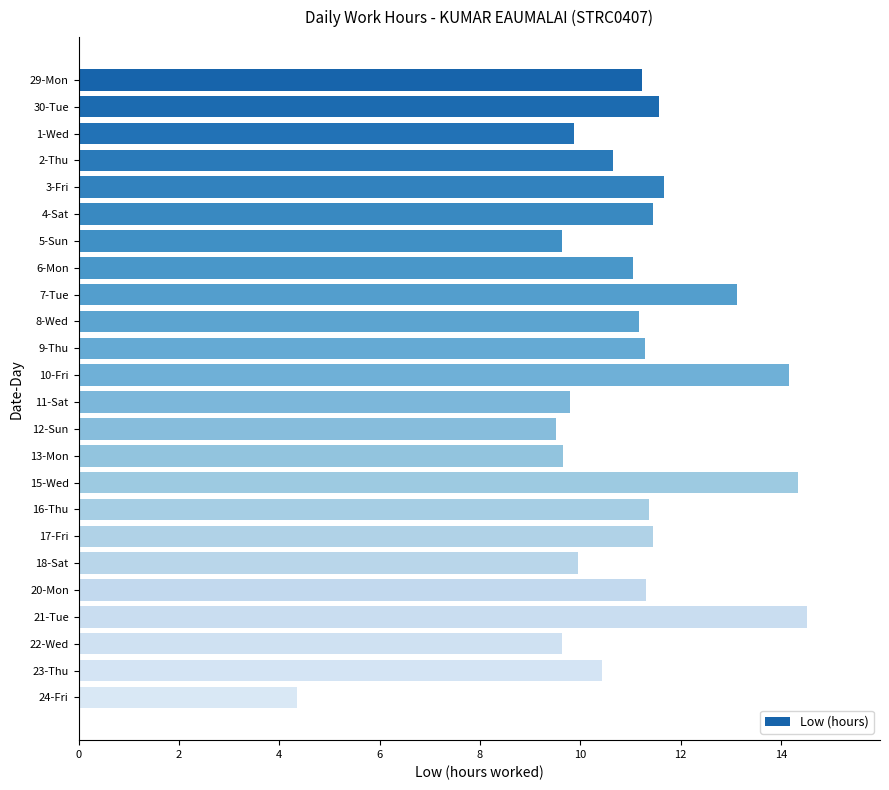

Read the value at 15-Wed.

14.3